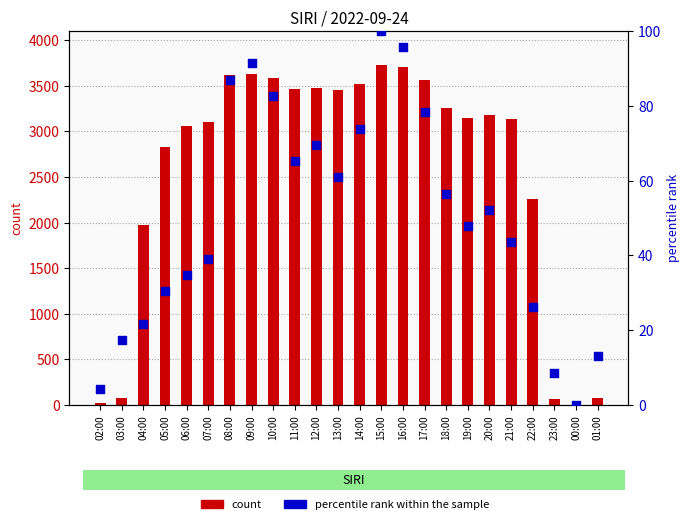

Which series contains the lowest Y value?

percentile rank within the sample